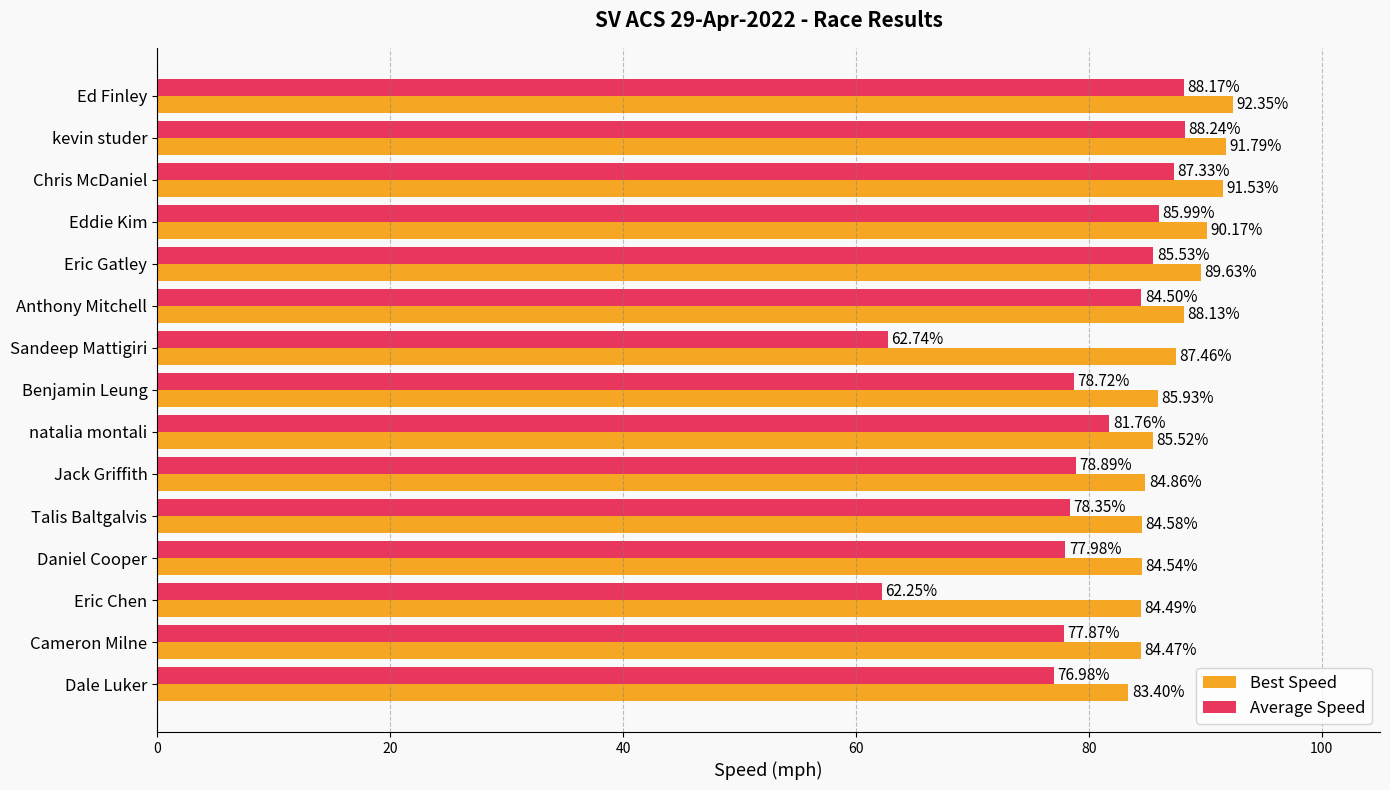

What is the average value of the Best Speed series?

87.3